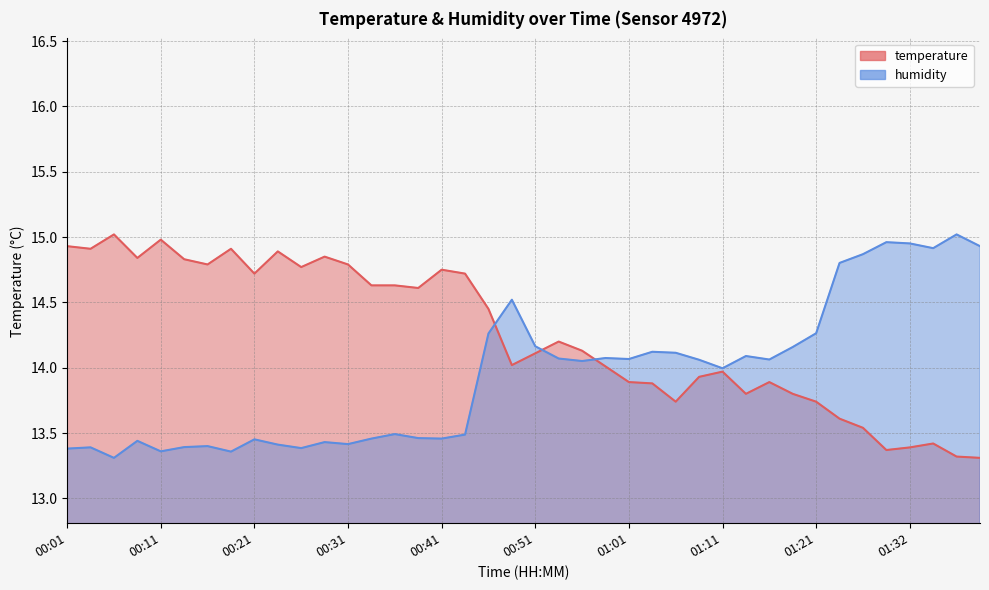

How many interior local peaks does the humidity series have?

12